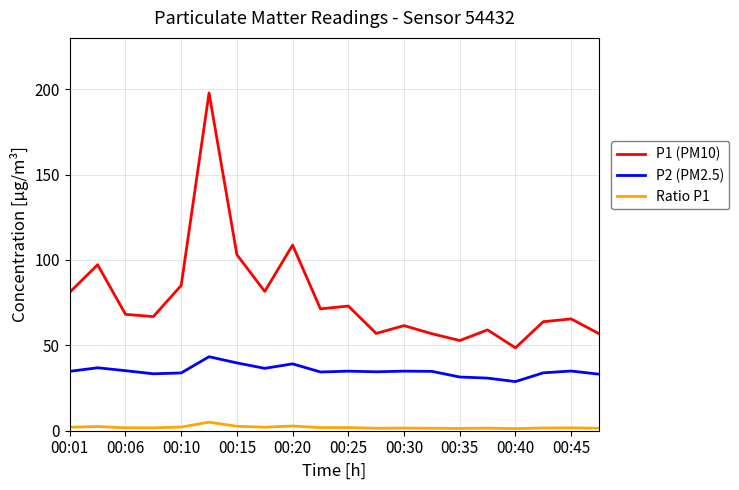

Which series has the largest total across all categories?

P1 (PM10)